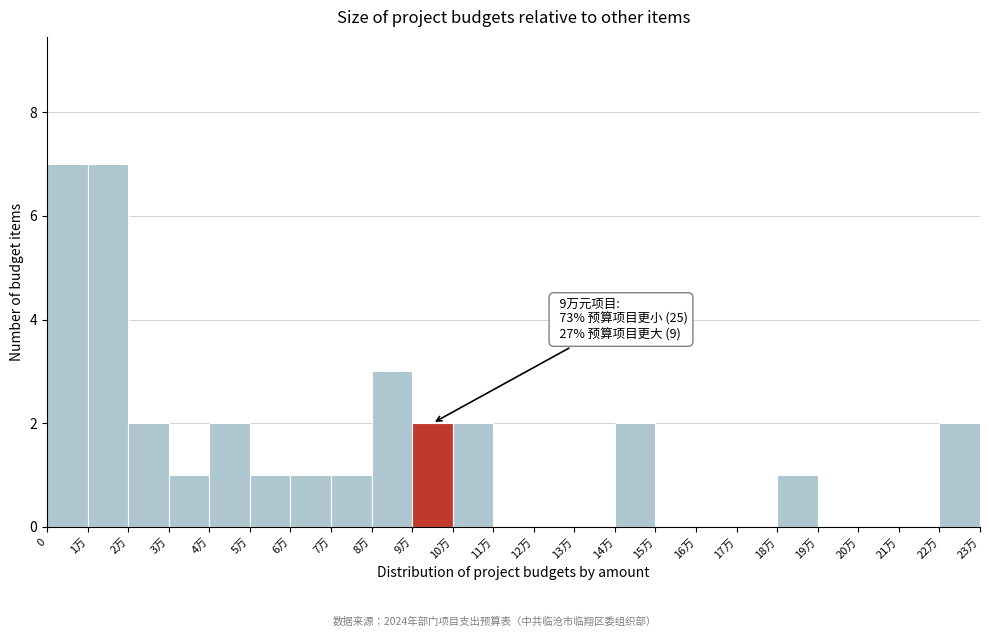

Reading left to right, transcribe all the data shown in this chart.

0=7	1万=7	2万=2	3万=1	4万=2	5万=1	6万=1	7万=1	8万=3	9万=2	10万=2	11万=0	12万=0	13万=0	14万=2	15万=0	16万=0	17万=0	18万=1	19万=0	20万=0	21万=0	22万=2